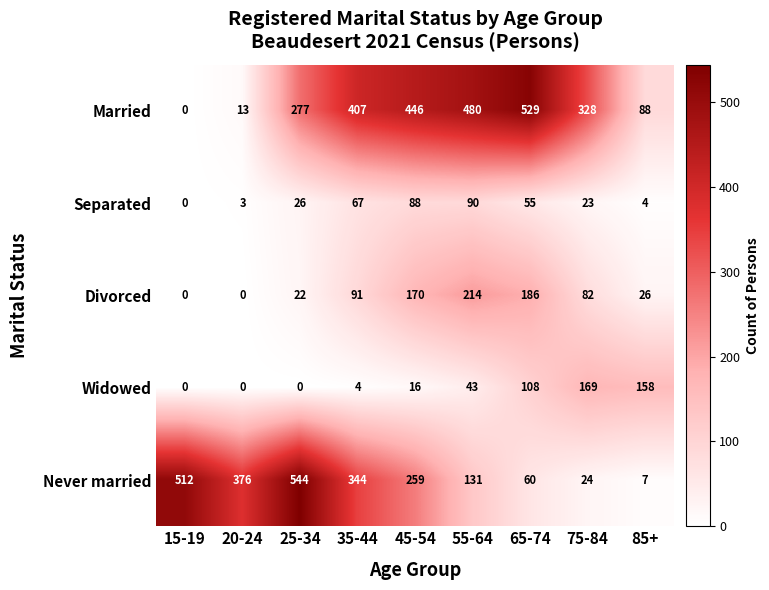

What value does the Separated series have at 75-84, to the nearest 5?

25